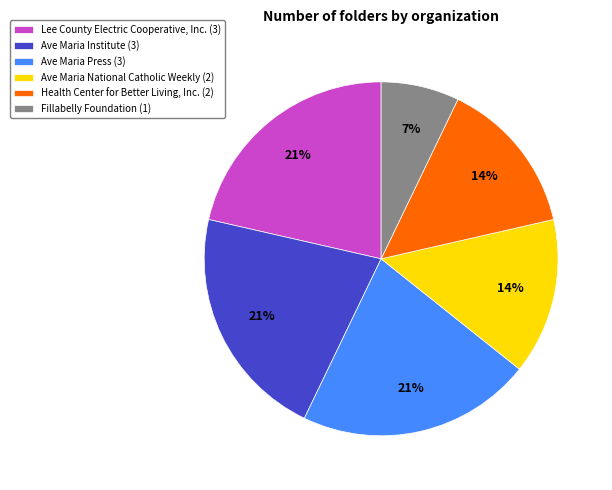

How many segments does this pie chart have?

6